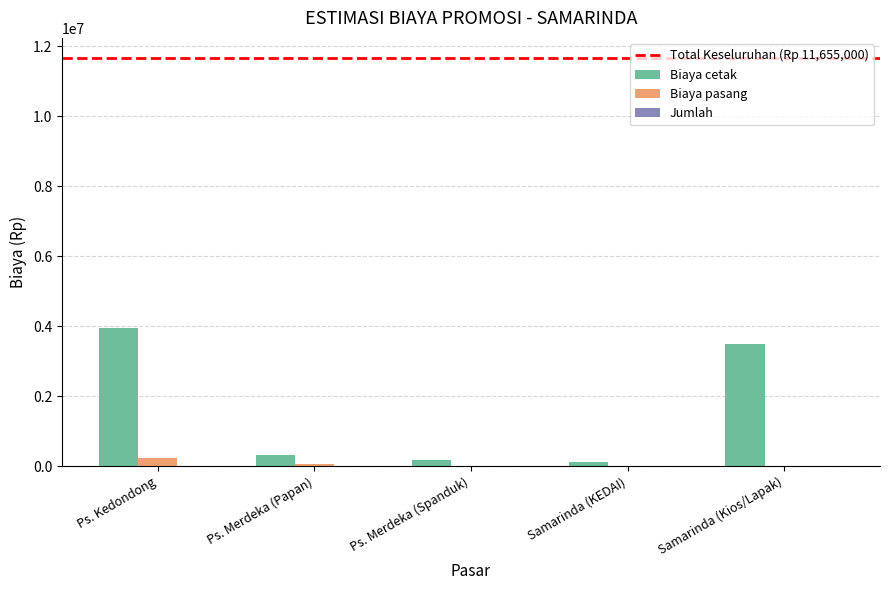

At which category does the chart reach its peak across all series?

Ps. Kedondong